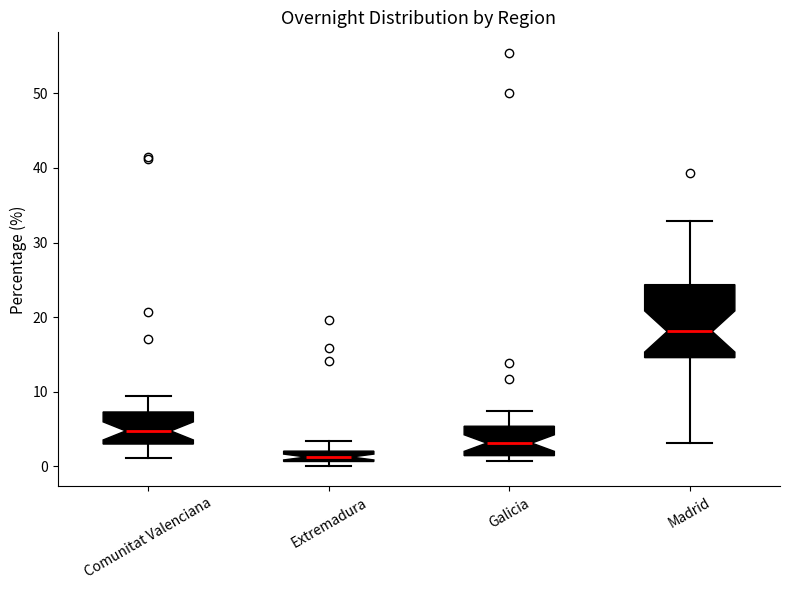

Where is the lower edge of the box for Extremadura on the y-axis? The values are not printed on the chart, so give them approximately, as read against the axis.

1